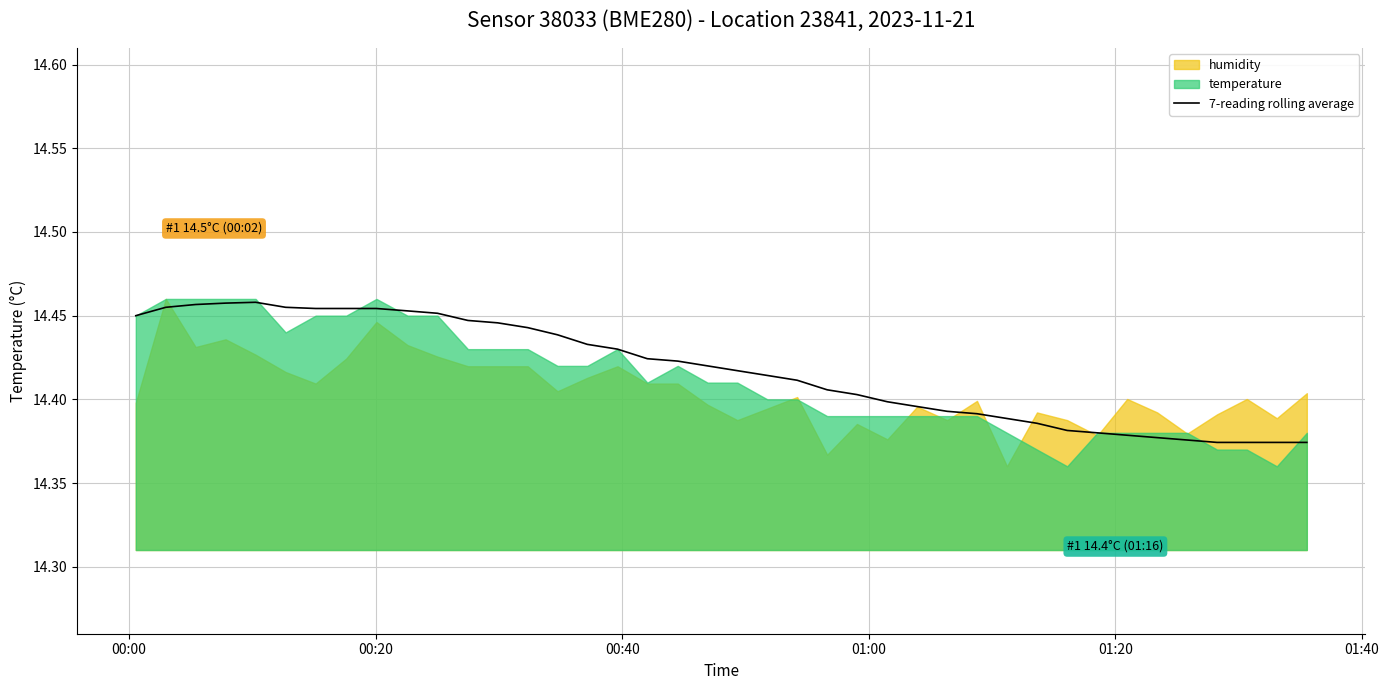

What is the average value?

14.4